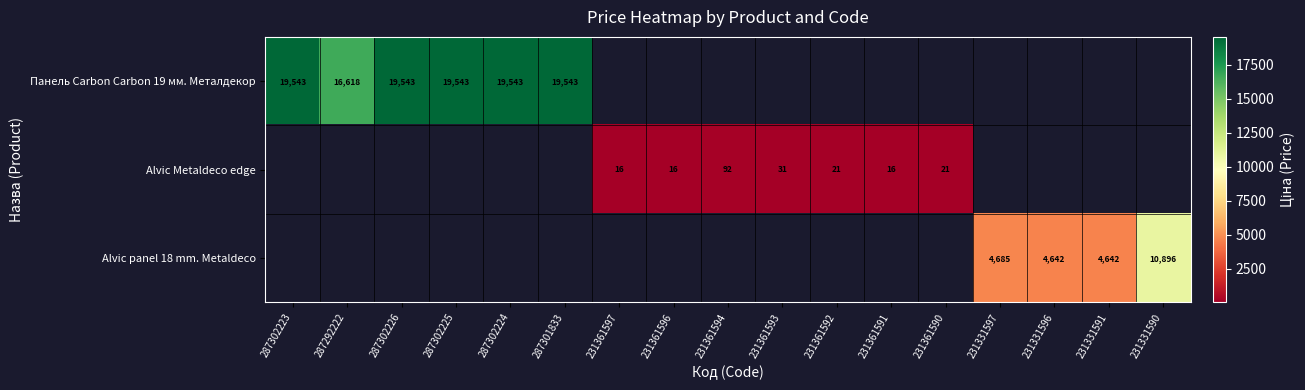

What is the greatest value displayed?

19542.7